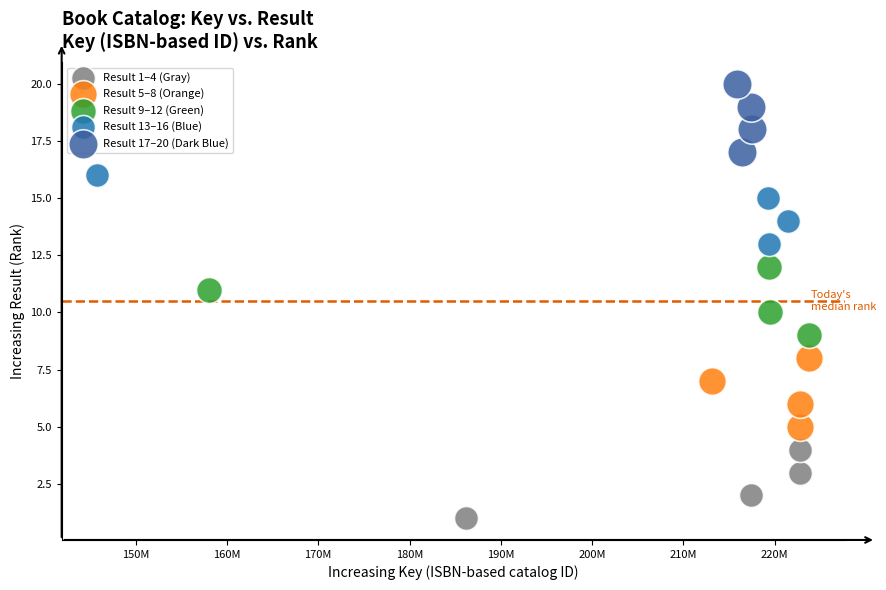

Which series reaches the minimum Y coordinate?

Result 1–4 (Gray)